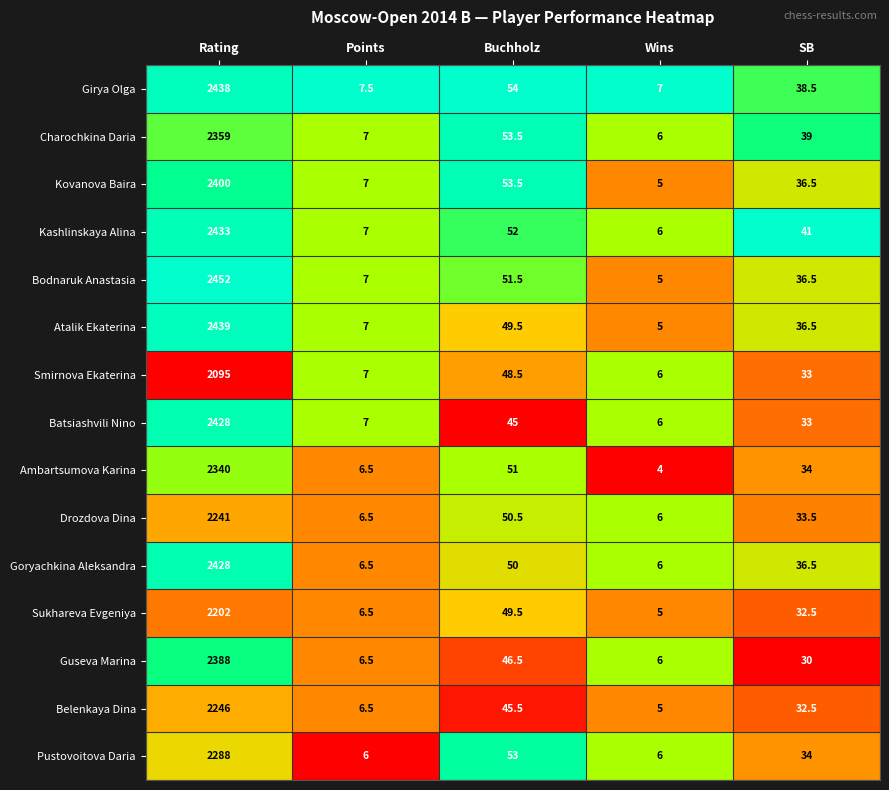

Which category has the lowest value across all series?

Wins